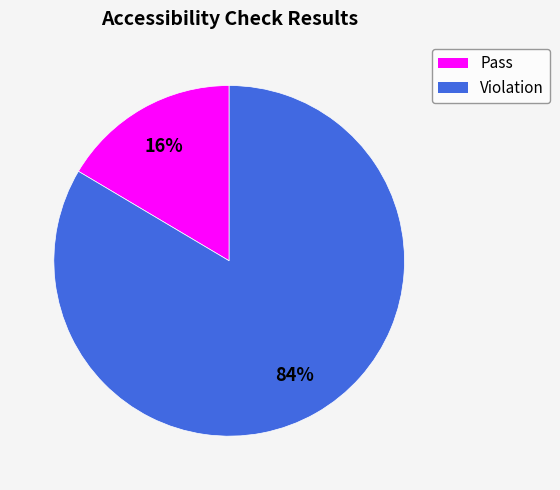

To the nearest percent, what is the combined percentage of Pass and Violation?

100%